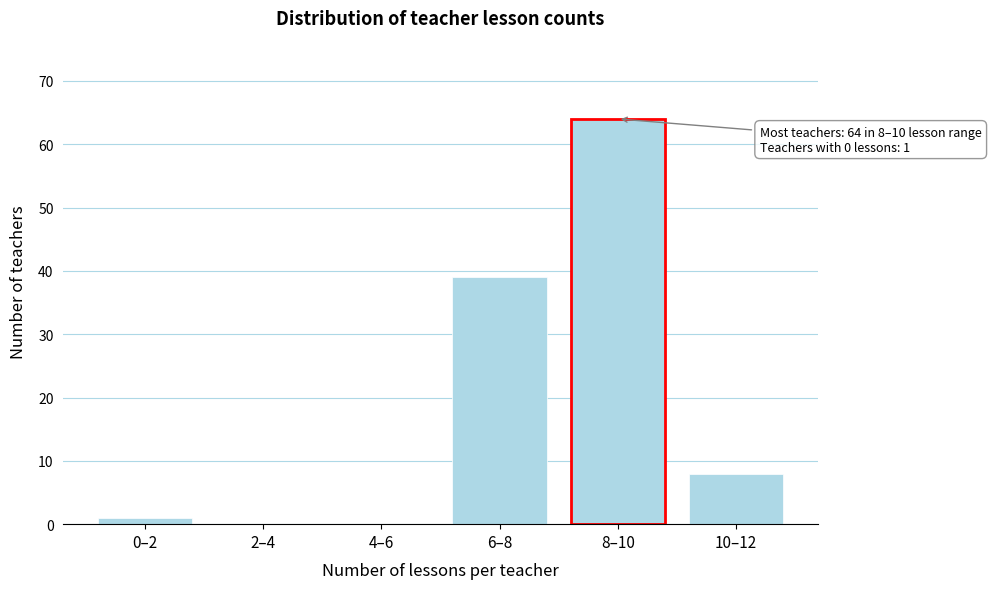

Reading right to left, transcribe all the data shown in this chart.

10–12=8	8–10=64	6–8=39	4–6=0	2–4=0	0–2=1